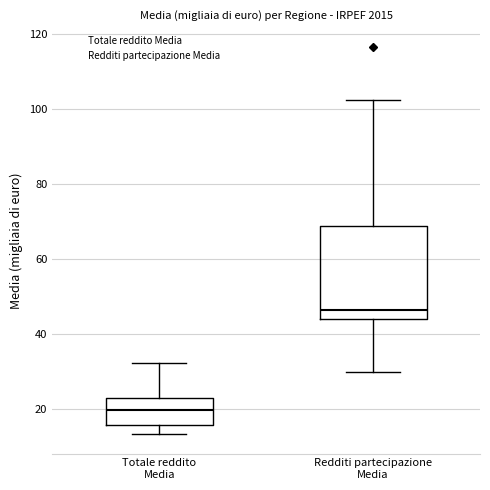

Where is the lower edge of the box for Redditi partecipazione Media on the y-axis? The values are not printed on the chart, so give them approximately, as read against the axis.

44